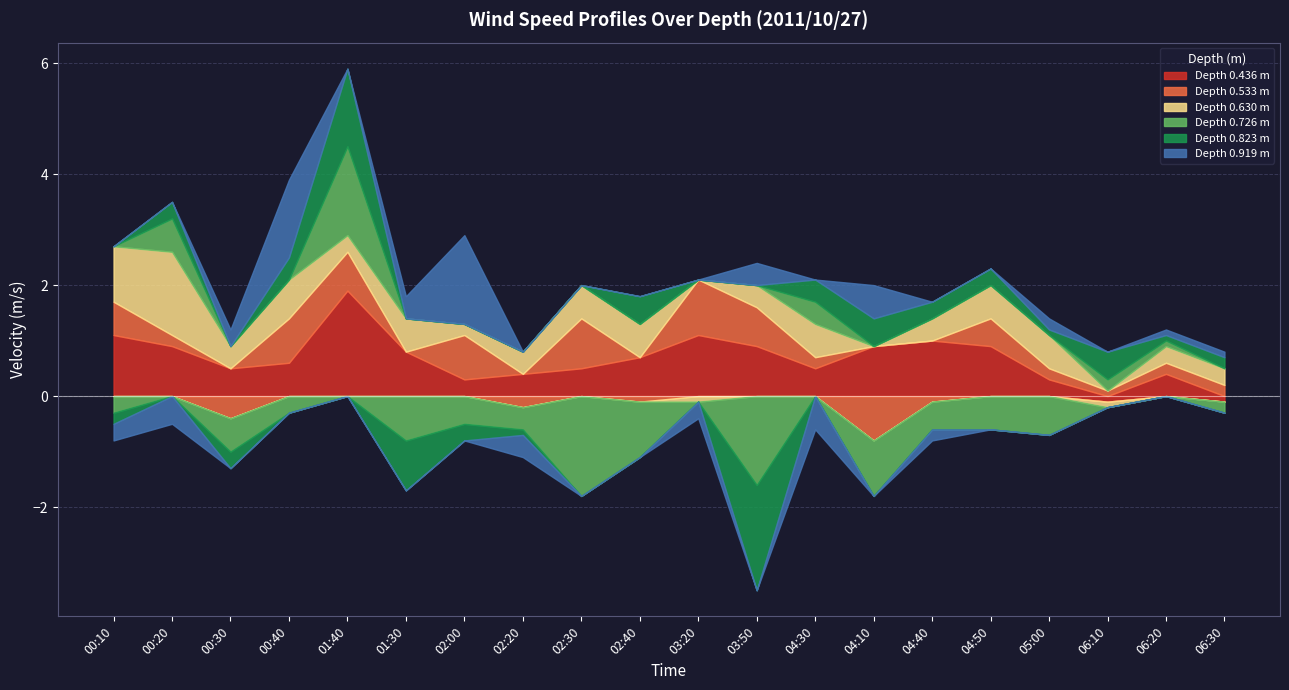

The 0.919 series shows -0.8 at 06:10. True or false?

False